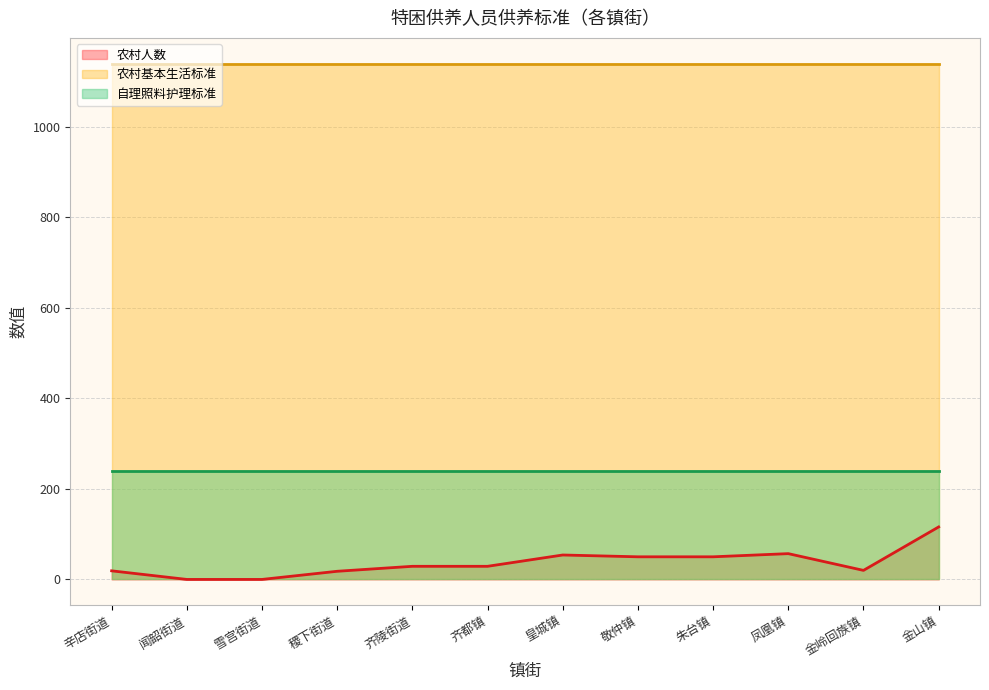

Between 辛店街道 and 金岭回族镇, which series saw the biggest shift?

农村人数